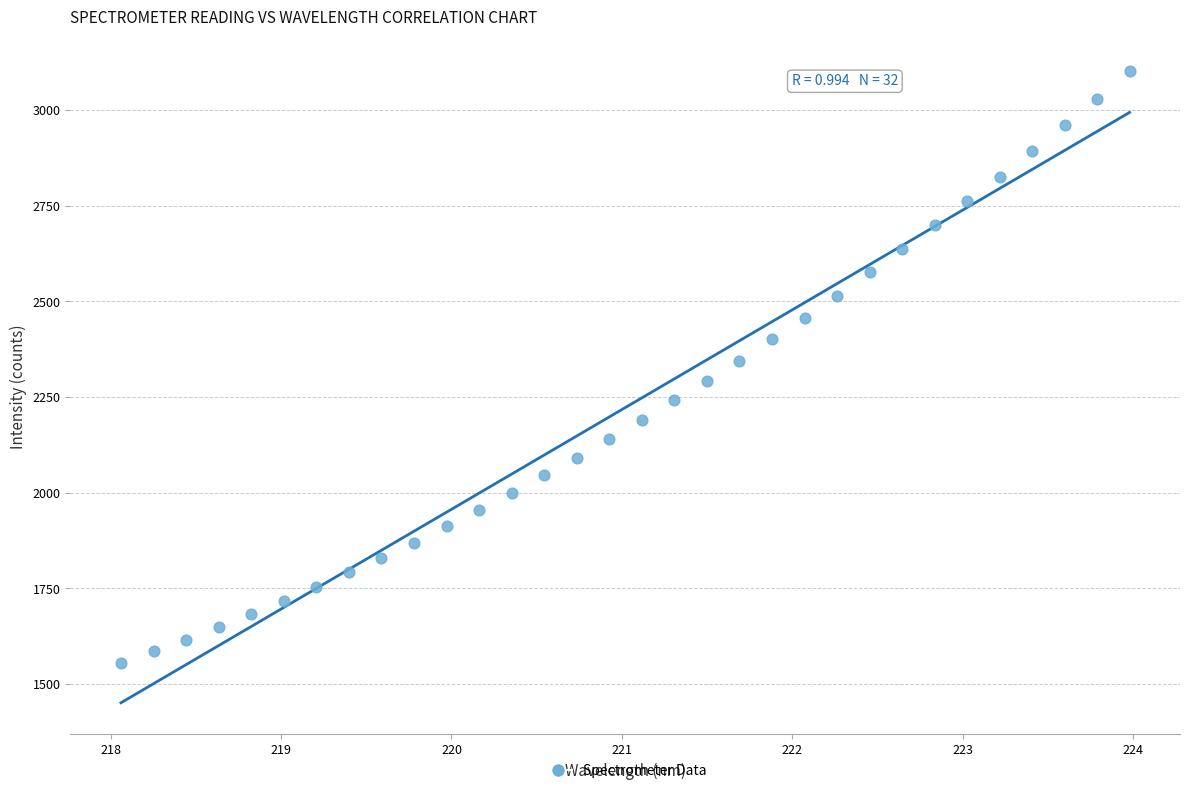

What is the range of X values (max minus min)?

5.9